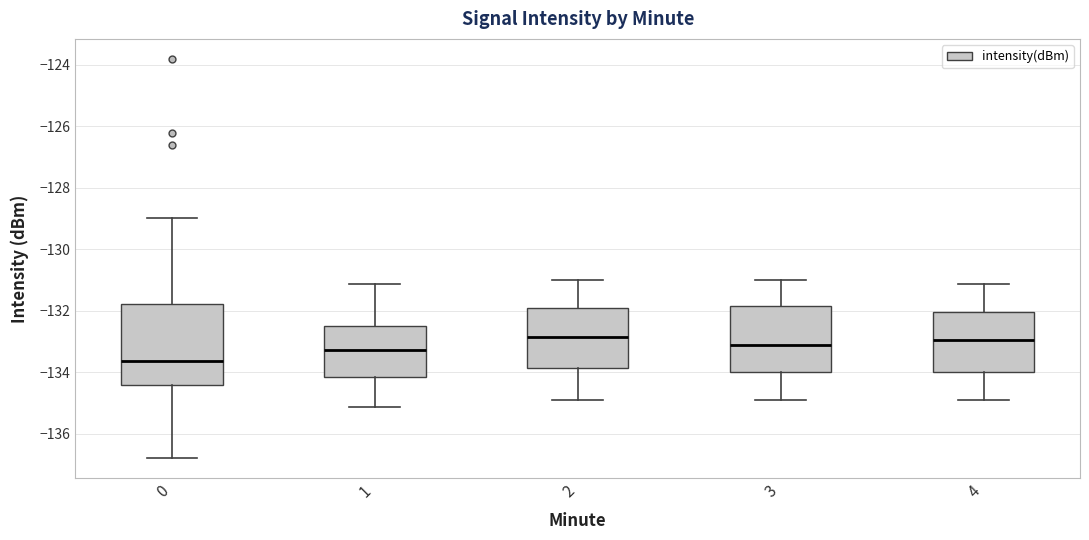

Reading left to right, read every box against the y-axis: the position of its median line, the range the box covers, and the ends of its whiskers. The values are not printed on the chart, so give them approximately, as read against the axis.

0: median -133.6, box -134.4 to -131.8, whiskers -136.8 to -129.0
1: median -133.2, box -134.2 to -132.6, whiskers -135.2 to -131.2
2: median -132.8, box -133.8 to -132.0, whiskers -135.0 to -131.0
3: median -133.2, box -134.0 to -131.8, whiskers -135.0 to -131.0
4: median -133.0, box -134.0 to -132.0, whiskers -135.0 to -131.2